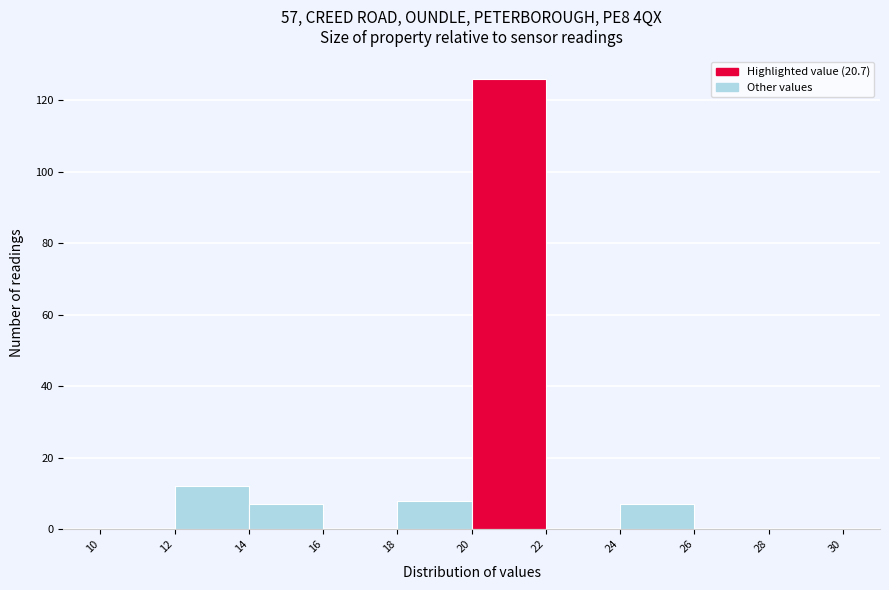

Over which range of the x-axis is the bar tallest?

20 to 22